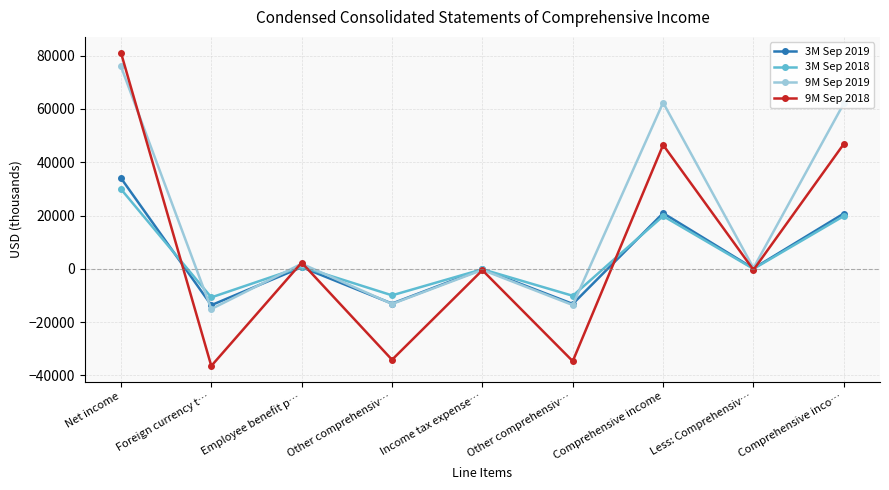

What are all the series names shown in the legend?

3M Sep 2019, 3M Sep 2018, 9M Sep 2019, 9M Sep 2018